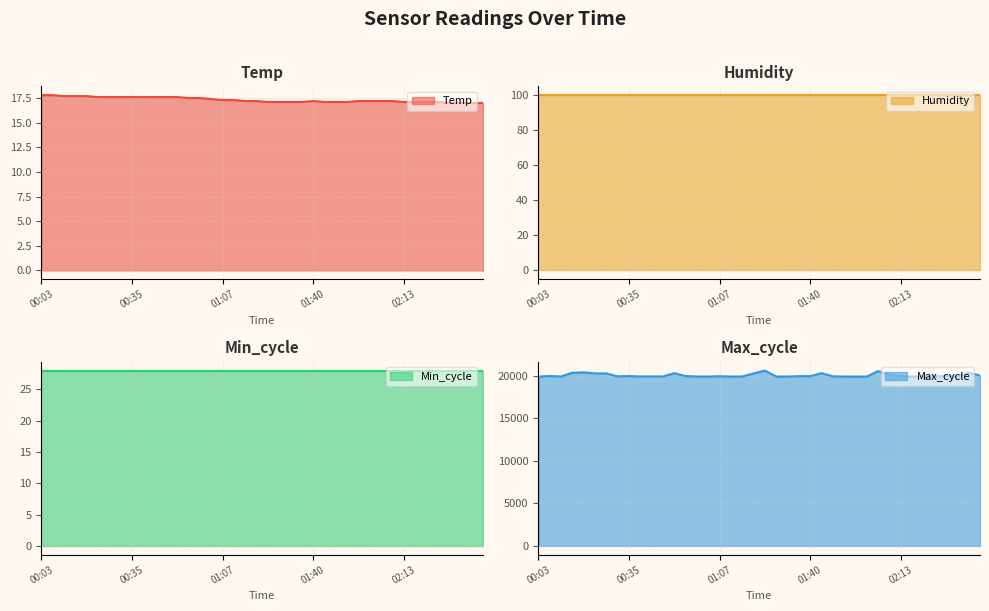

How many lines are shown in the chart?

4